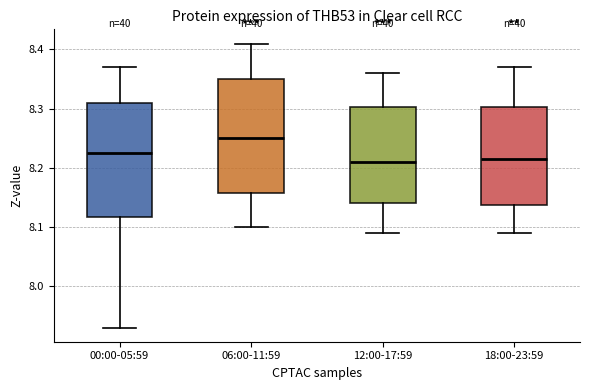

Where is the lower edge of the box for 12:00-17:59 on the y-axis? The values are not printed on the chart, so give them approximately, as read against the axis.

8.14